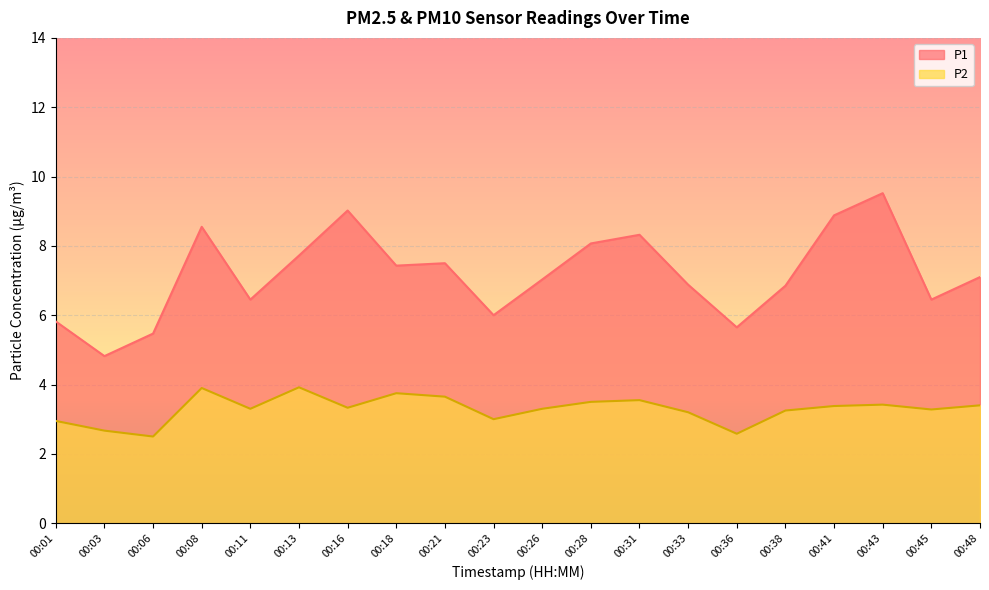

At which category is the sum across all series the highest?

00:43